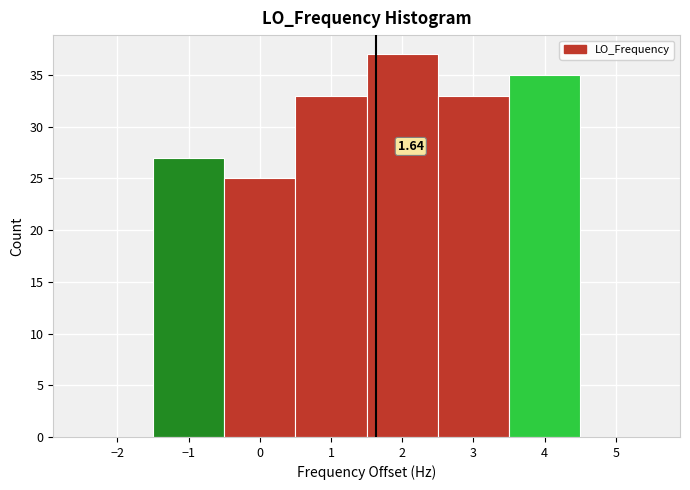

Which range on the x-axis has the tallest bar?

1.5 to 2.5